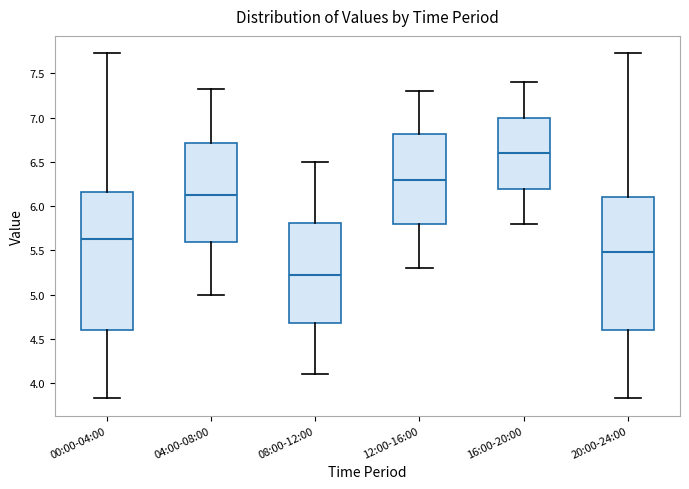

Reading left to right, read every box against the y-axis: the position of its median line, the range the box covers, and the ends of its whiskers. The values are not printed on the chart, so give them approximately, as read against the axis.

00:00-04:00: median 5.65, box 4.60 to 6.15, whiskers 3.85 to 7.75
04:00-08:00: median 6.15, box 5.60 to 6.70, whiskers 5.00 to 7.35
08:00-12:00: median 5.25, box 4.70 to 5.80, whiskers 4.10 to 6.50
12:00-16:00: median 6.30, box 5.80 to 6.80, whiskers 5.30 to 7.30
16:00-20:00: median 6.60, box 6.20 to 7.00, whiskers 5.80 to 7.40
20:00-24:00: median 5.50, box 4.60 to 6.10, whiskers 3.85 to 7.75